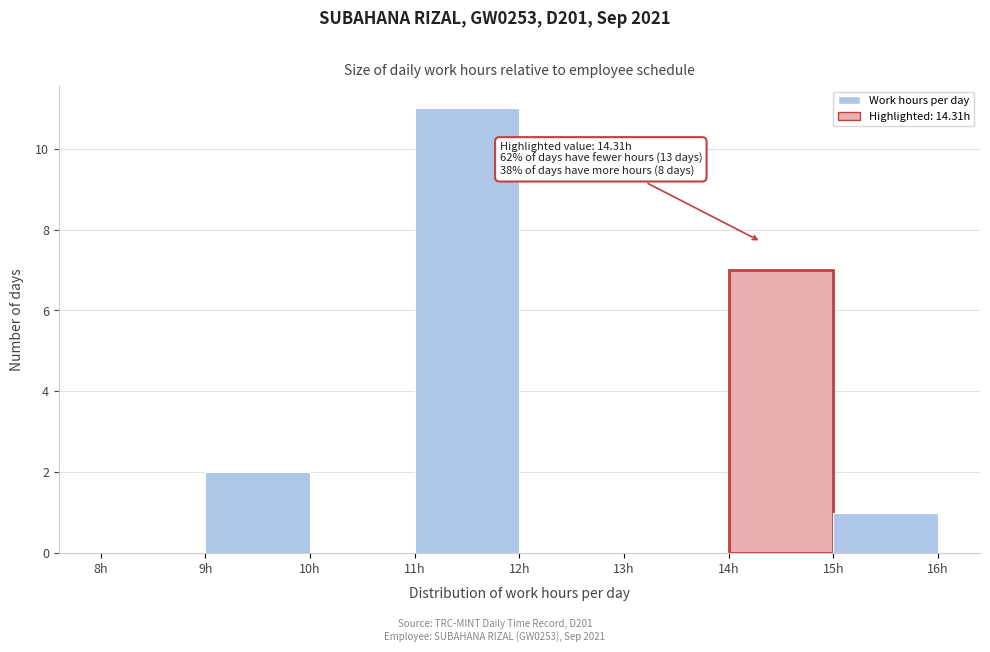

Which range on the x-axis has the tallest bar?

11 to 12